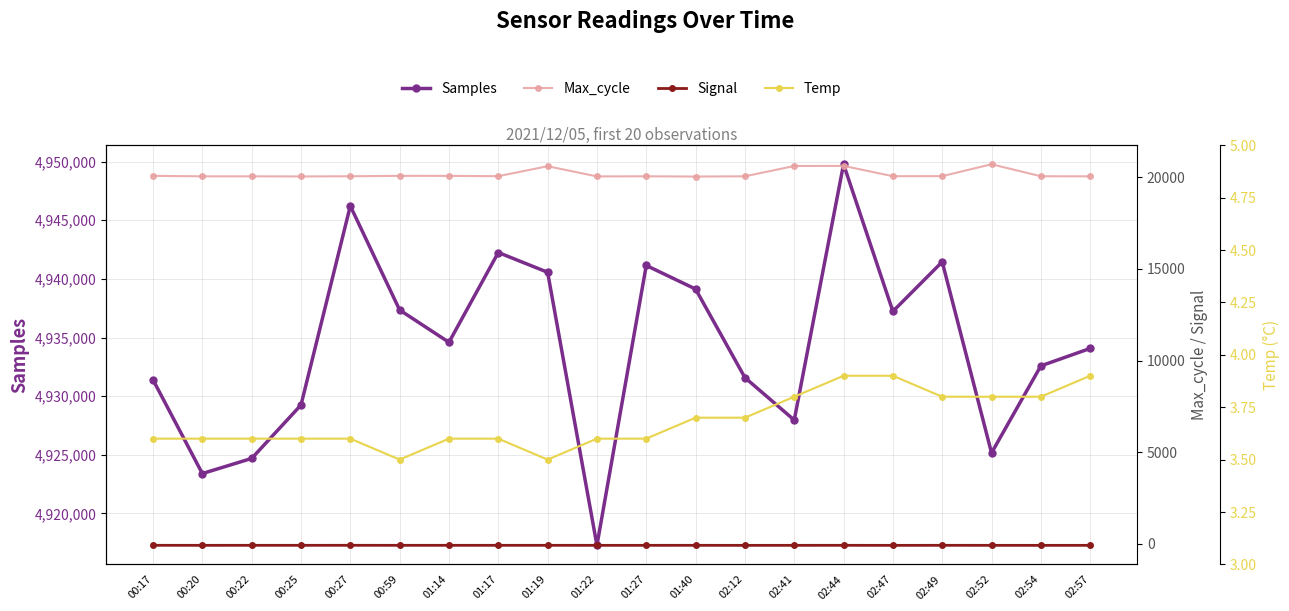

At which category is the sum across all series the highest?

02:44